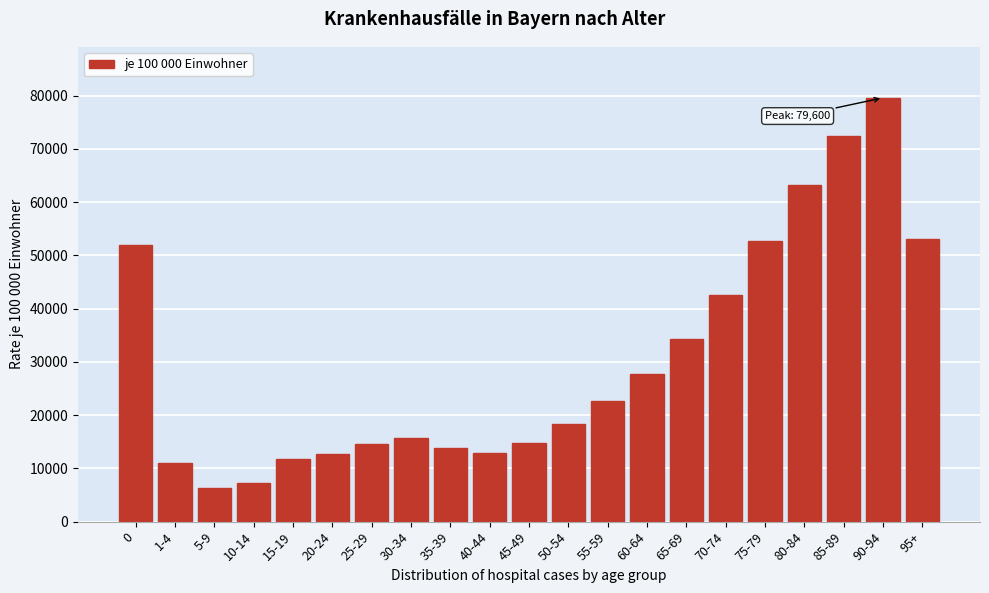

What is the maximum value shown in the chart?

79600.0